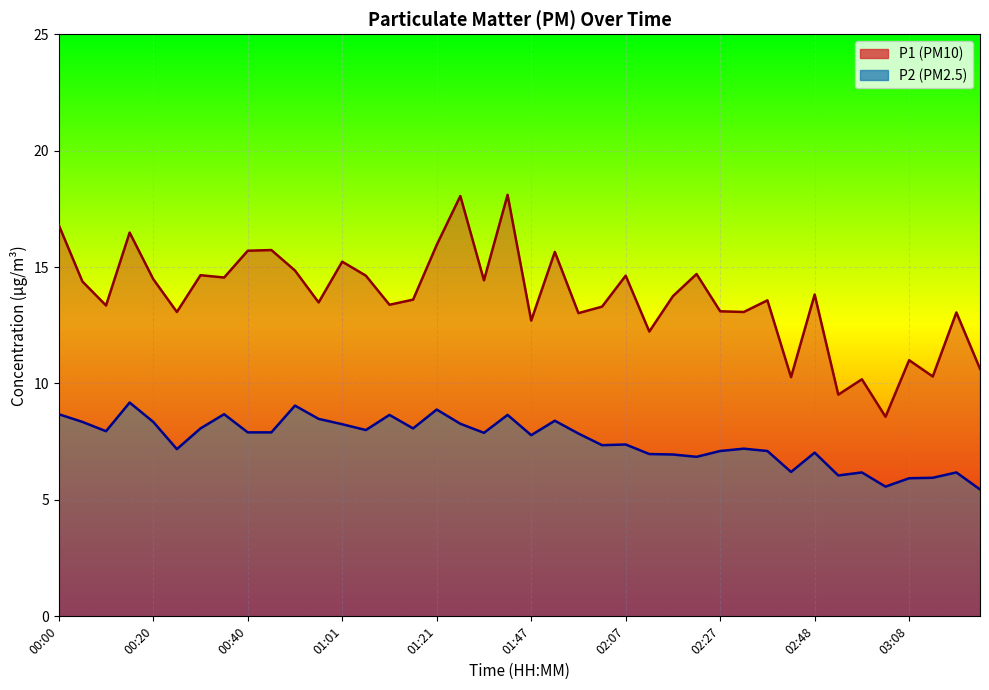

True or false: P1 has a value of 13.6 at 01:16.

True